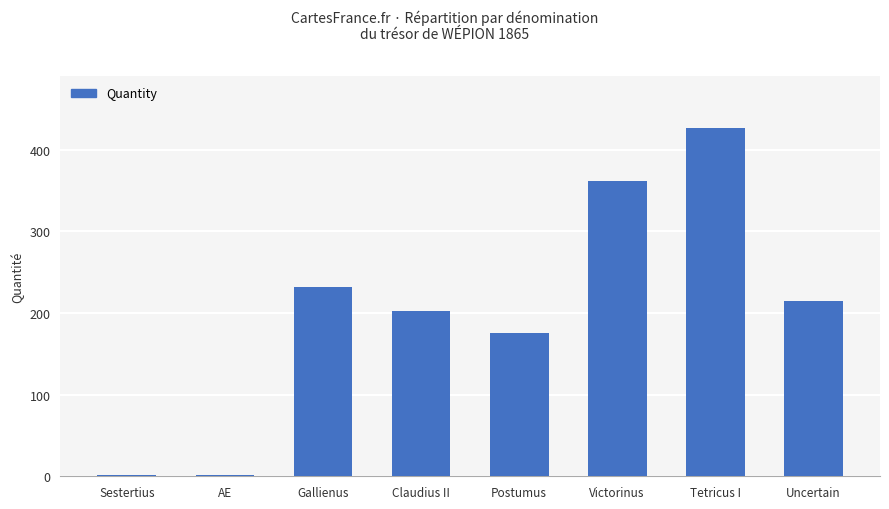

What is the sum of the values at Victorinus and Postumus?

537